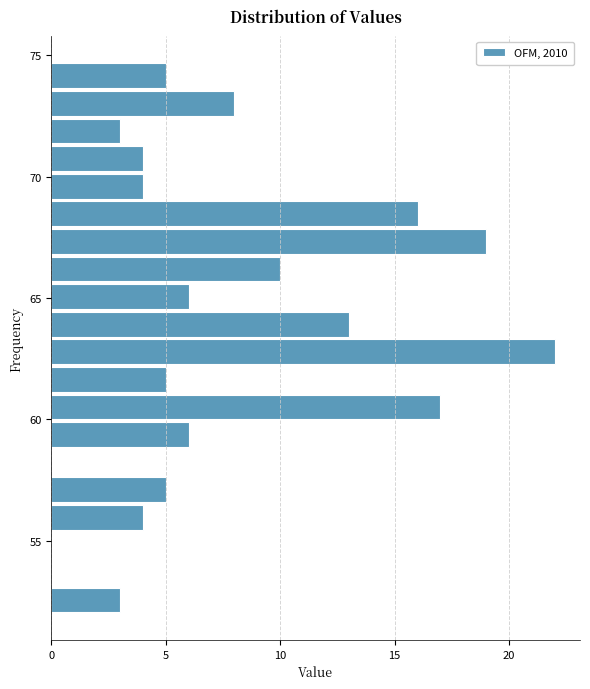

Read against the y-axis, roughly where is the centre of the longest bar?

63.0